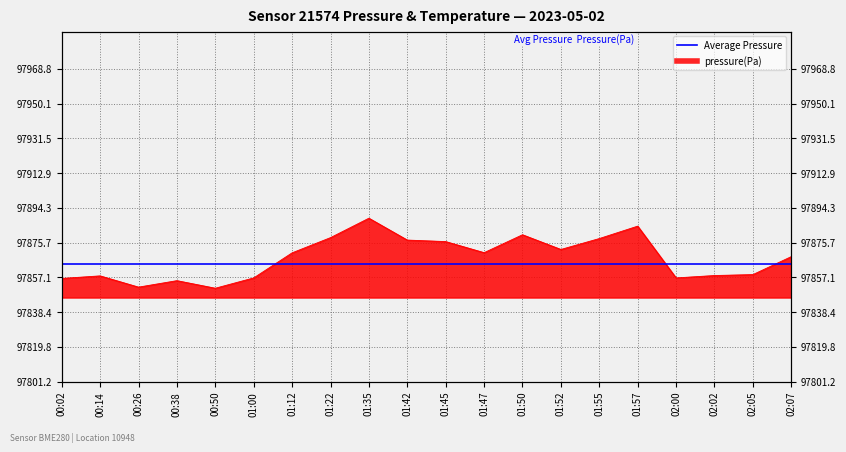

What is the change in value from 00:26 to 01:47?

+18.5